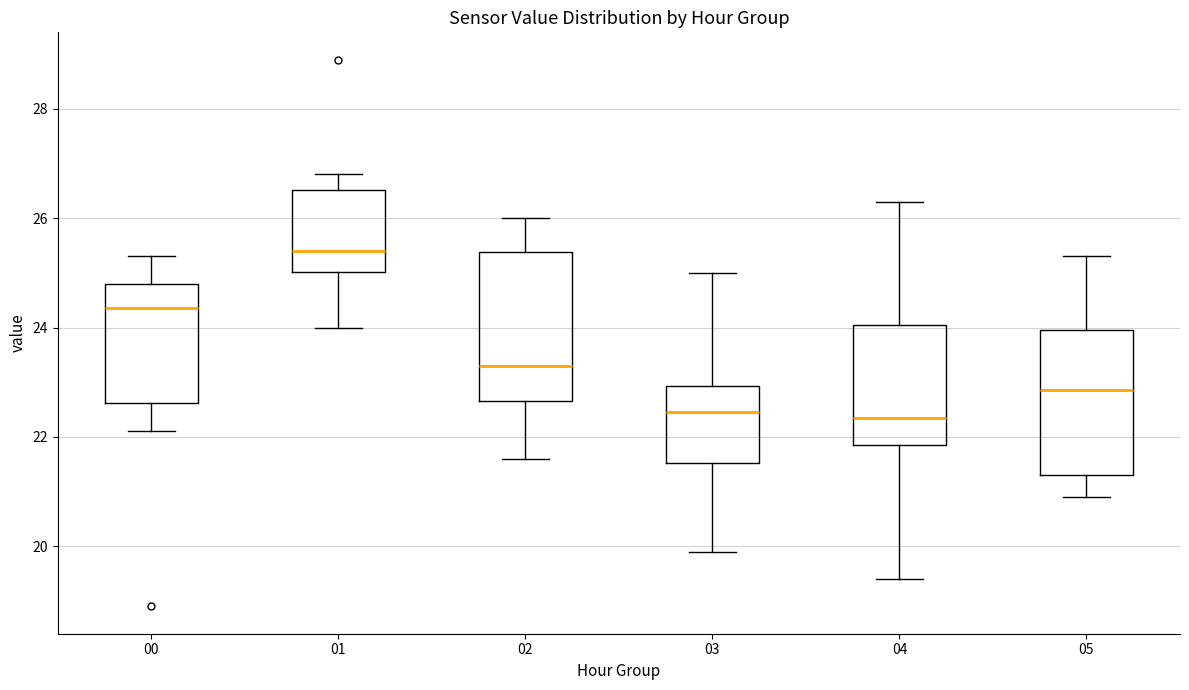

Where is the upper edge of the box at x = 03 on the y-axis? The values are not printed on the chart, so give them approximately, as read against the axis.

23.0